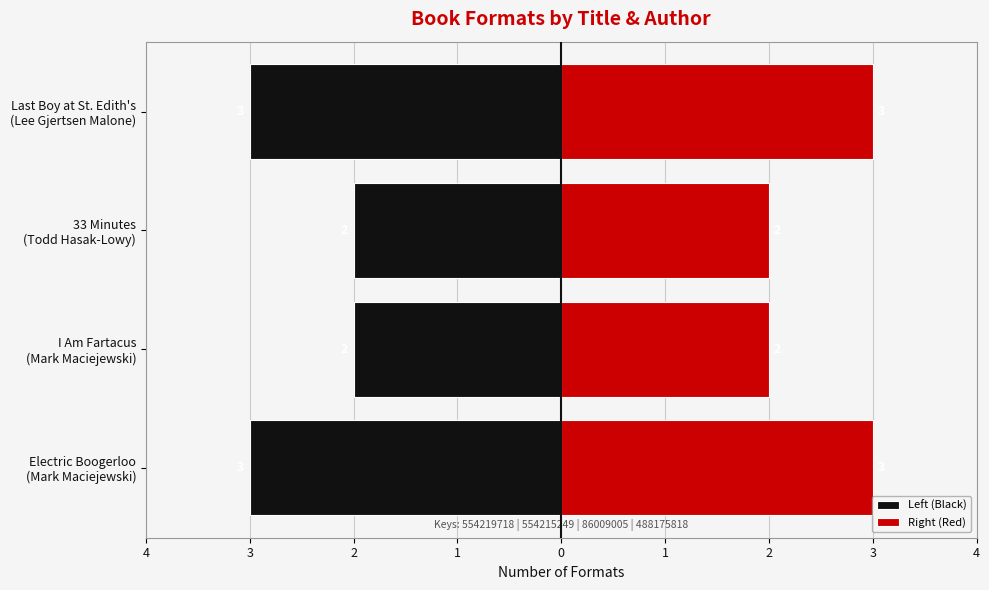

What is the spread (max minus min) of values at 33 Minutes (Todd Hasak-Lowy)?

4